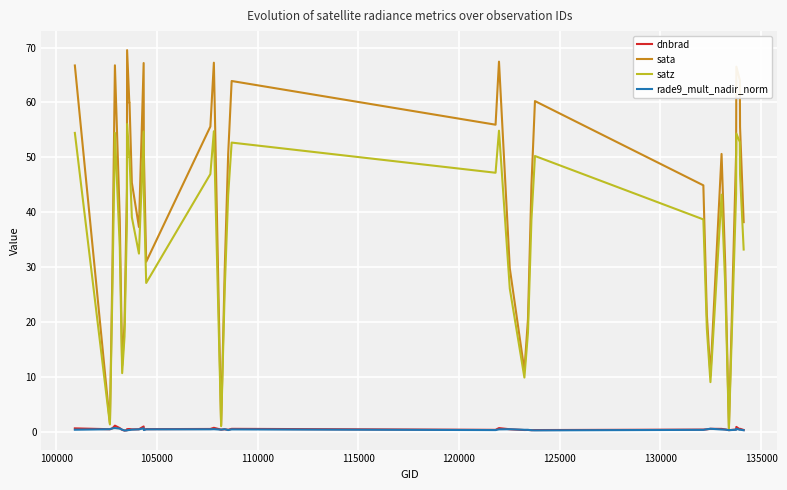

In rade9_mult_nadir_norm, how many points are higher than both neighbors (excluding endpoints)?

10